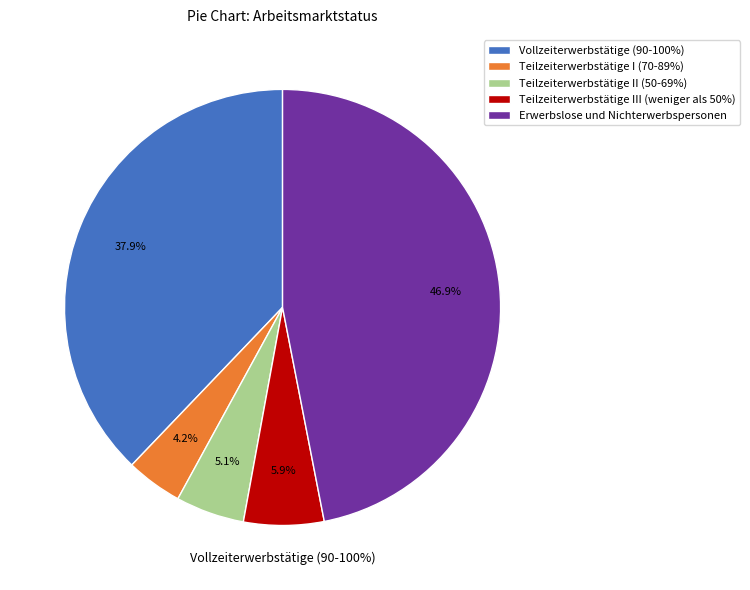

True or false: Erwerbslose und Nichterwerbspersonen accounts for 47% of the total.

True